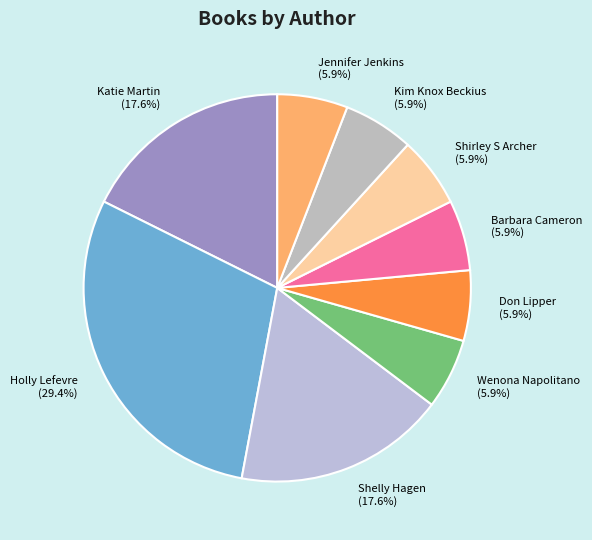

Does any single category account for the majority?

No